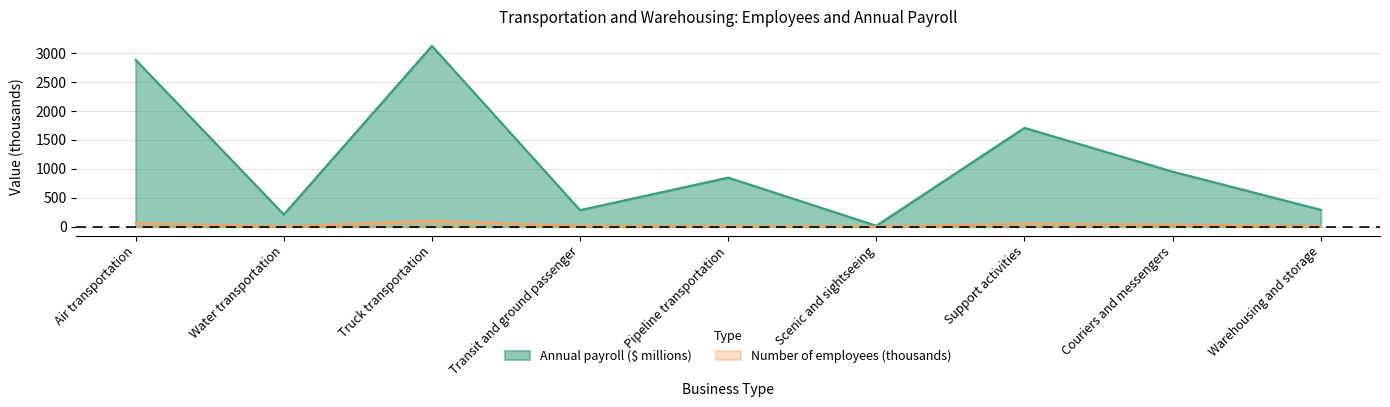

Reading left to right, what are all the values shown in this chart?

Number of employees: Air transportation=61.9	Water transportation=5.2	Truck transportation=101.6	Transit and ground passenger=13.2	Pipeline transportation=10.4	Scenic and sightseeing=0.7	Support activities=52.5	Couriers and messengers=36.0	Warehousing and storage=9.7
Annual payroll ($ thousands): Air transportation=2884.9	Water transportation=210.7	Truck transportation=3126.7	Transit and ground passenger=285.2	Pipeline transportation=848.4	Scenic and sightseeing=15.4	Support activities=1709.1	Couriers and messengers=951.4	Warehousing and storage=291.4